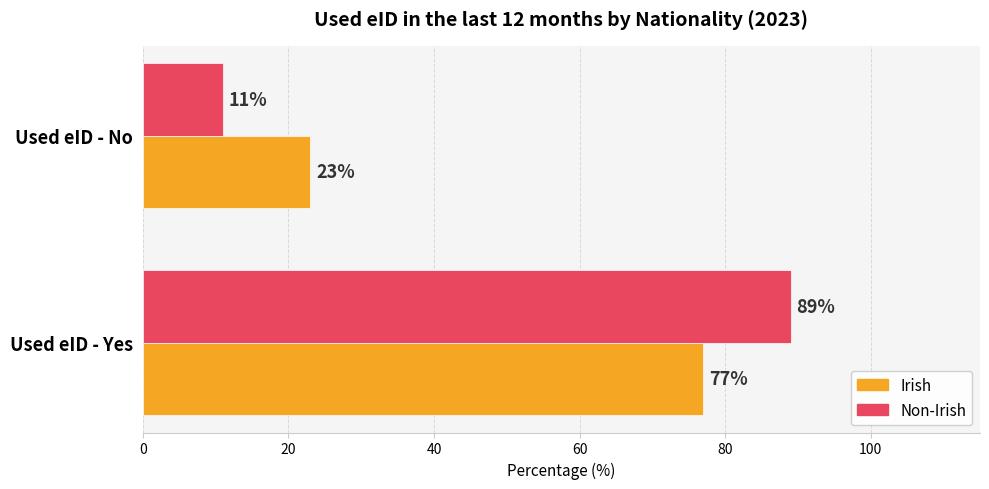

The value of Irish at Used eID - Yes is 101. True or false?

False